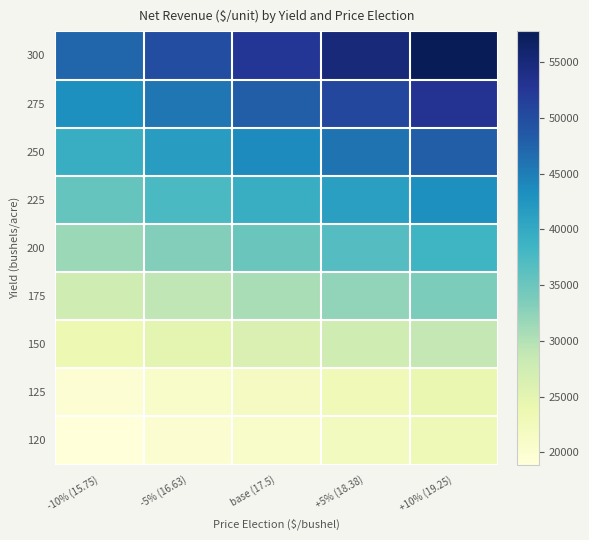

Which series has the widest spread of values?

300